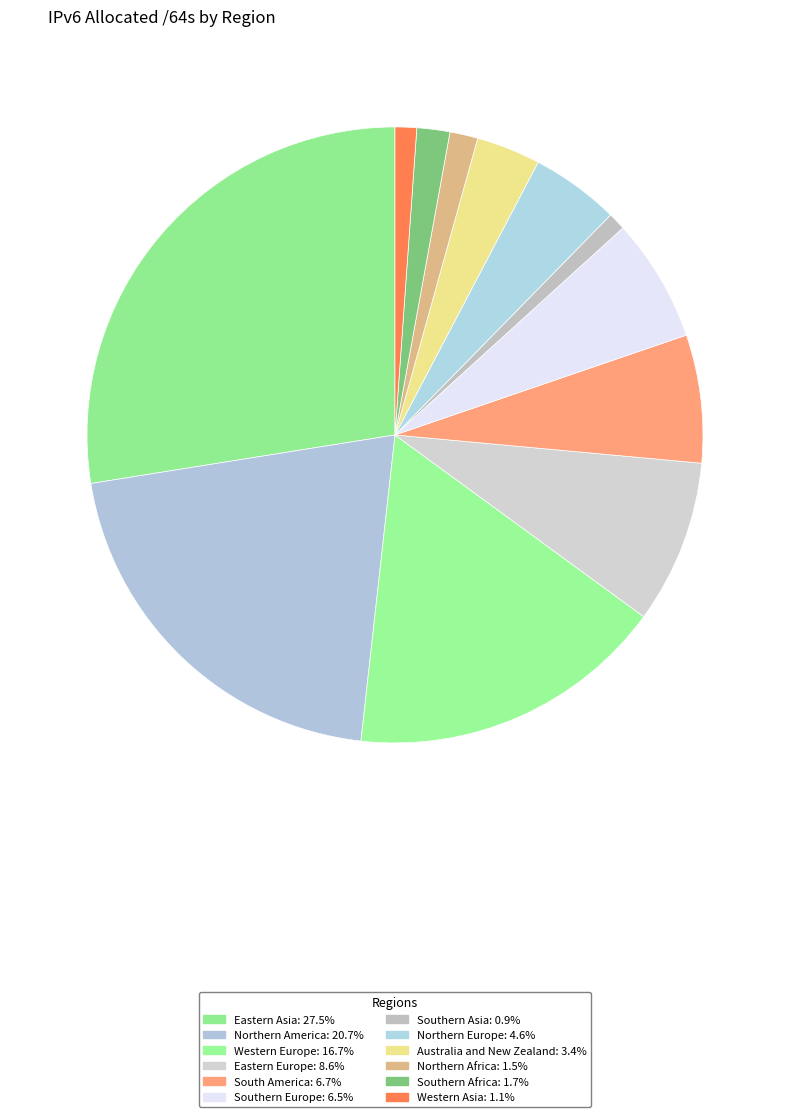

Is South America the majority of the pie?

No